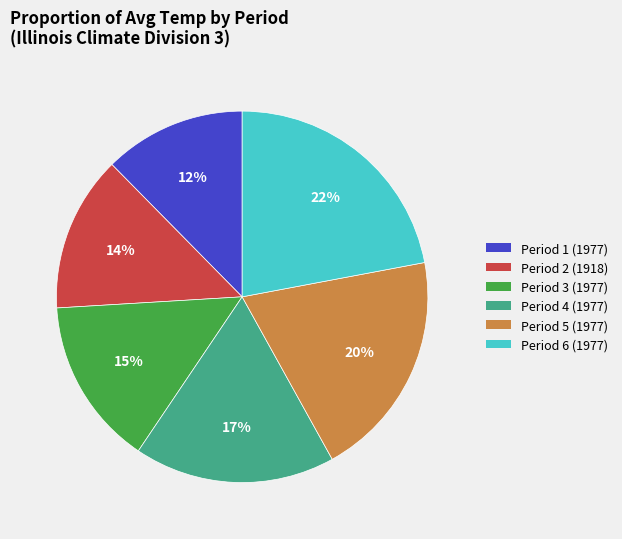

Between Period 1 (1977) and Period 6 (1977), which is larger?

Period 6 (1977)